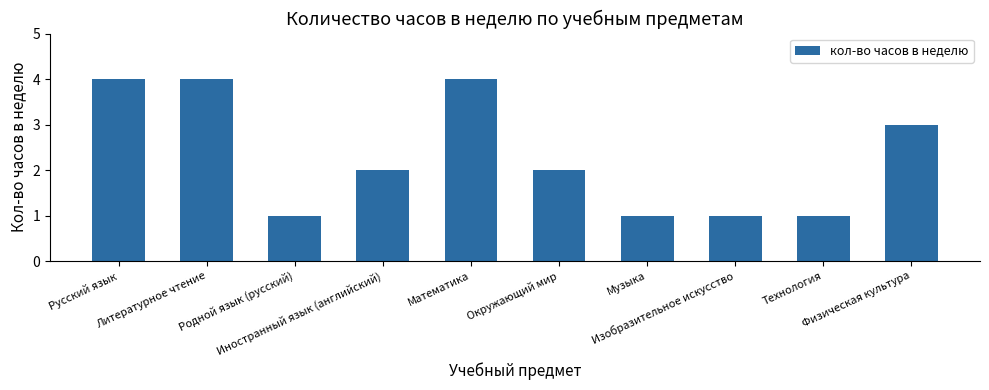

What is the sum of all values?

23